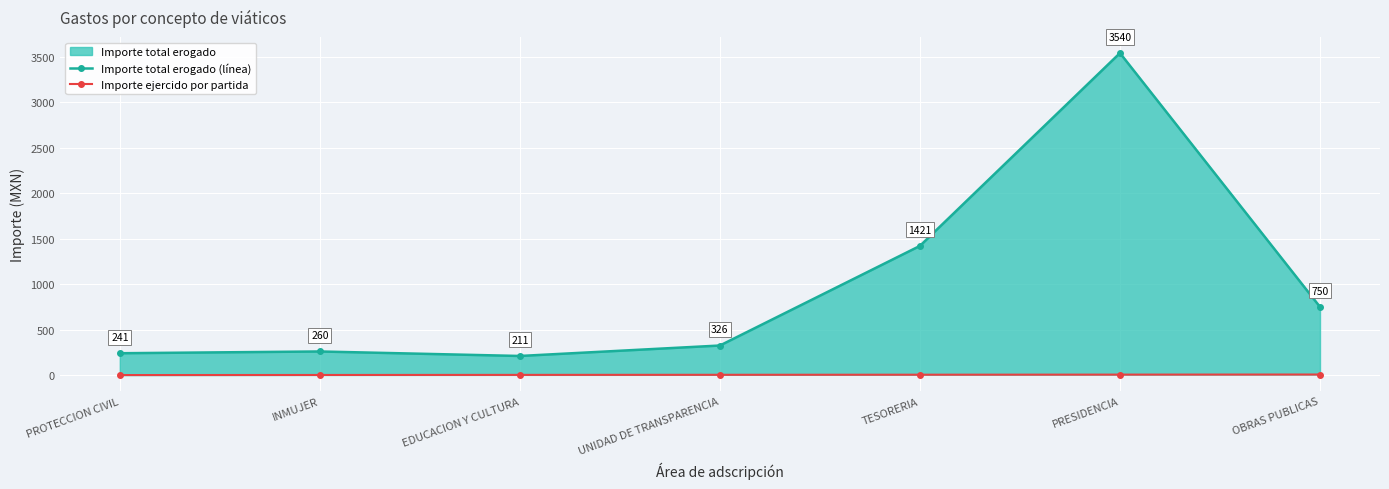

At how many categories does at least one series exceed 424?

3